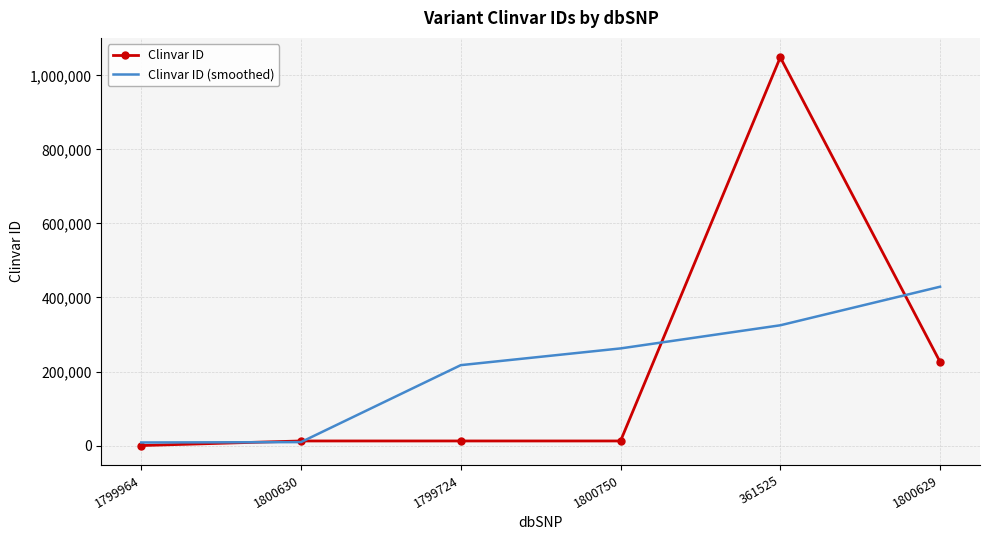

List the series in order of their overall mean, lowest first.

Clinvar ID (smoothed), Clinvar ID